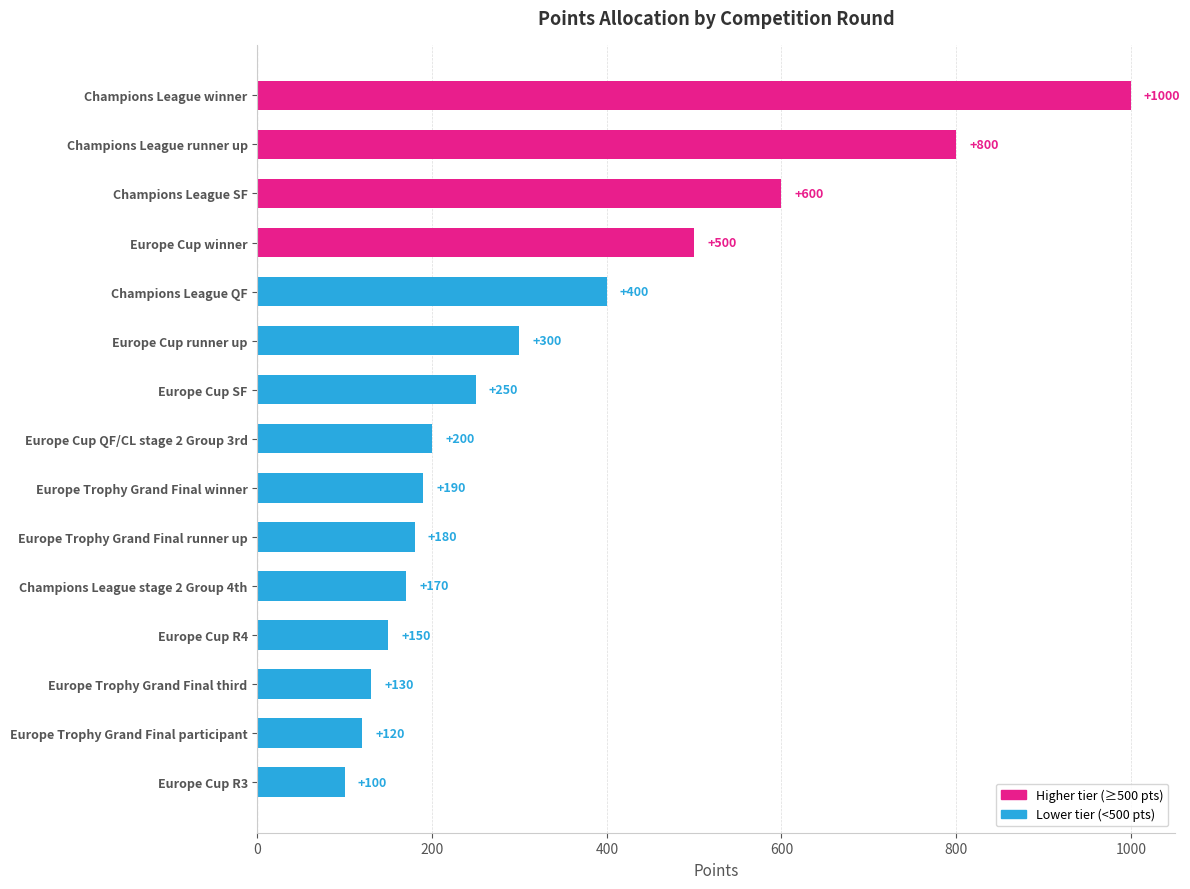

Reading top to bottom, transcribe all the data shown in this chart.

1000	800	600	500	400	300	250	200	190	180	170	150	130	120	100